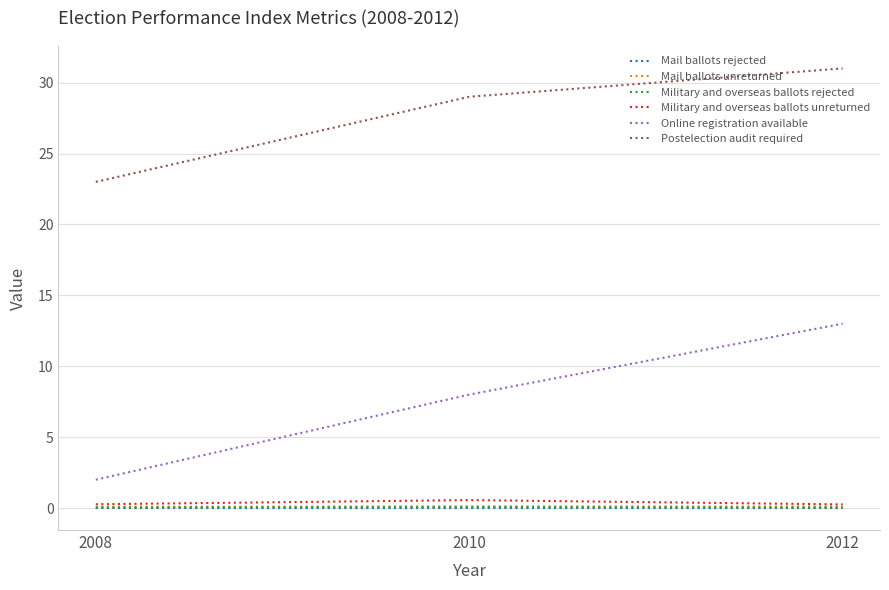

Does the chart have visible grid lines?

Yes